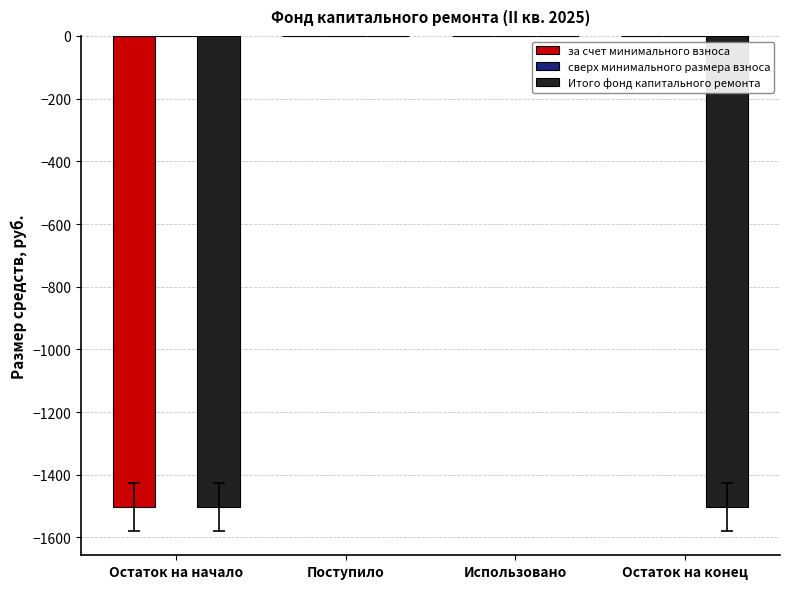

Are the bars grouped side by side (vs. stacked)?

Yes